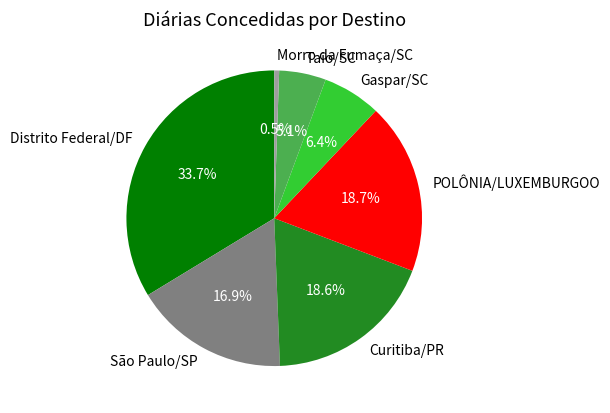

Combined, what portion of the pie is Distrito Federal/DF and Gaspar/SC?

40.1%